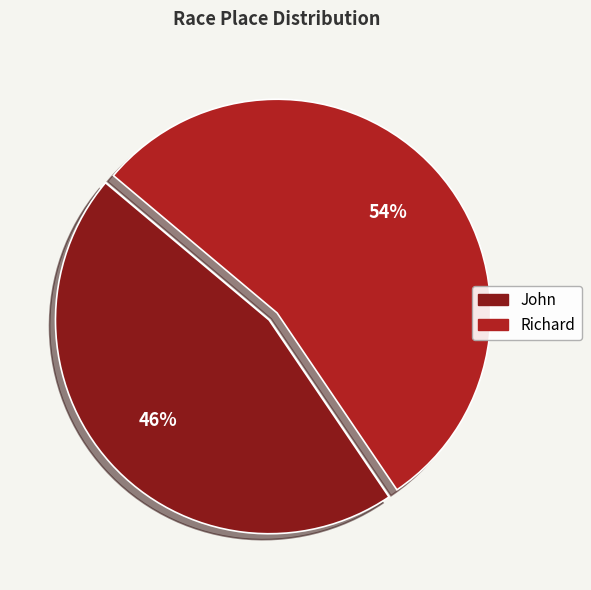

Is the sum of Richard and John greater than half?

Yes